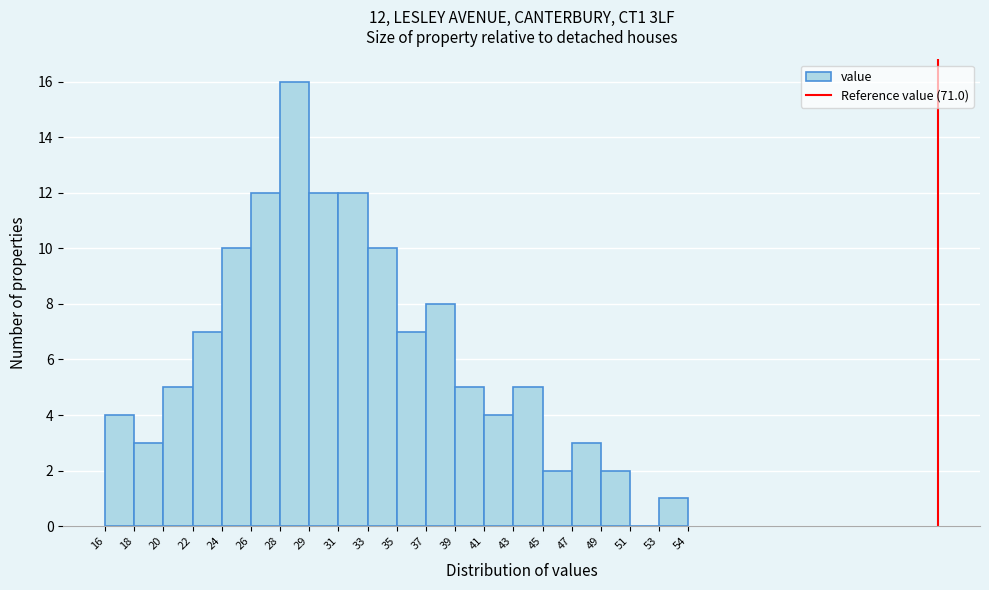

Which range on the x-axis has the tallest bar?

28 to 29